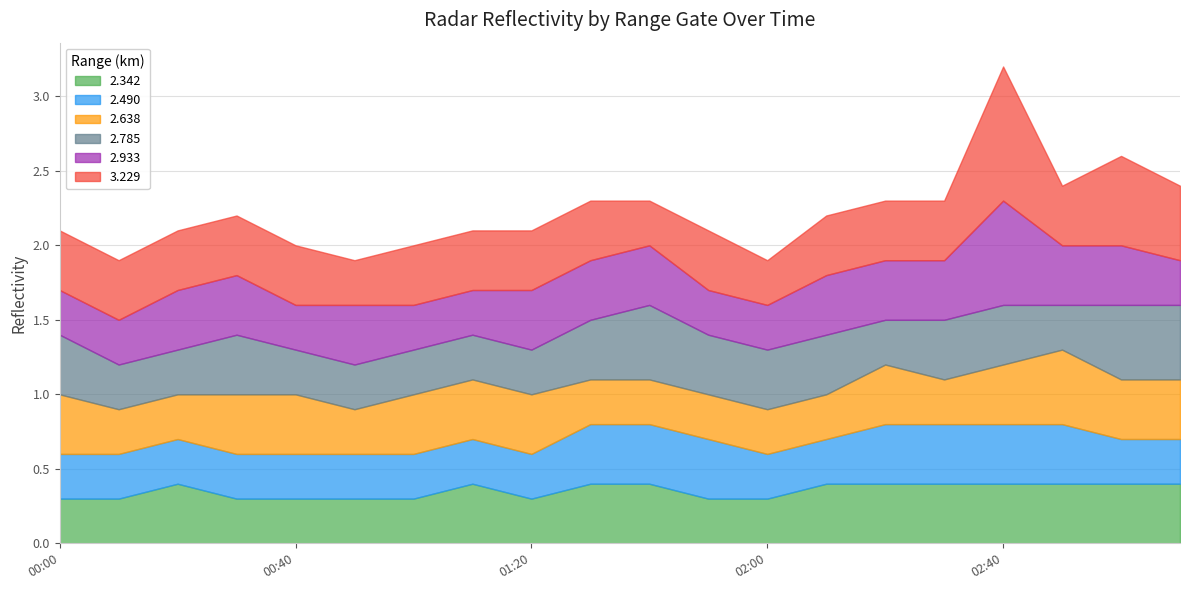

What is the total value across all series at 2003/12/22 00:30?

2.2